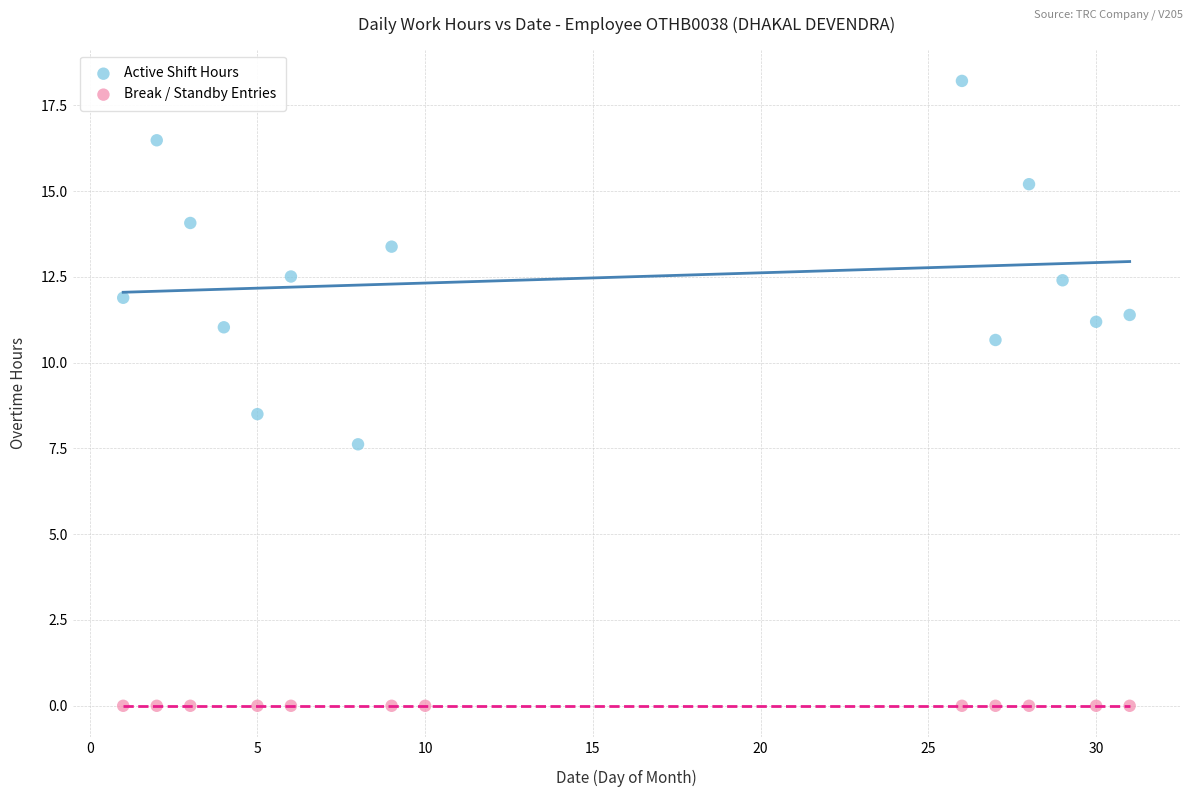

Which series contains the highest Y value?

Active Shift Hours